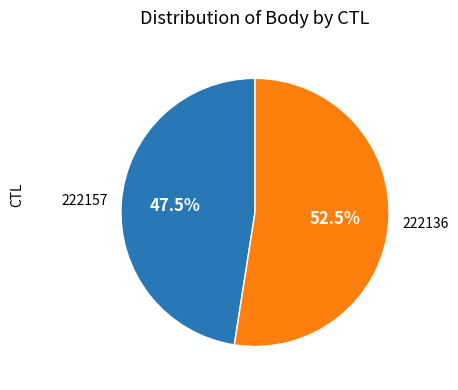

Rank the categories by value from lowest to highest.

222157, 222136